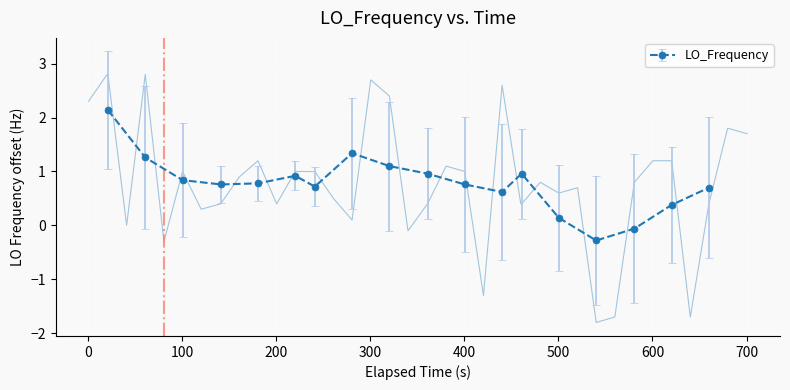

True or false: LO_Frequency has more than 2 interior local peaks.

True